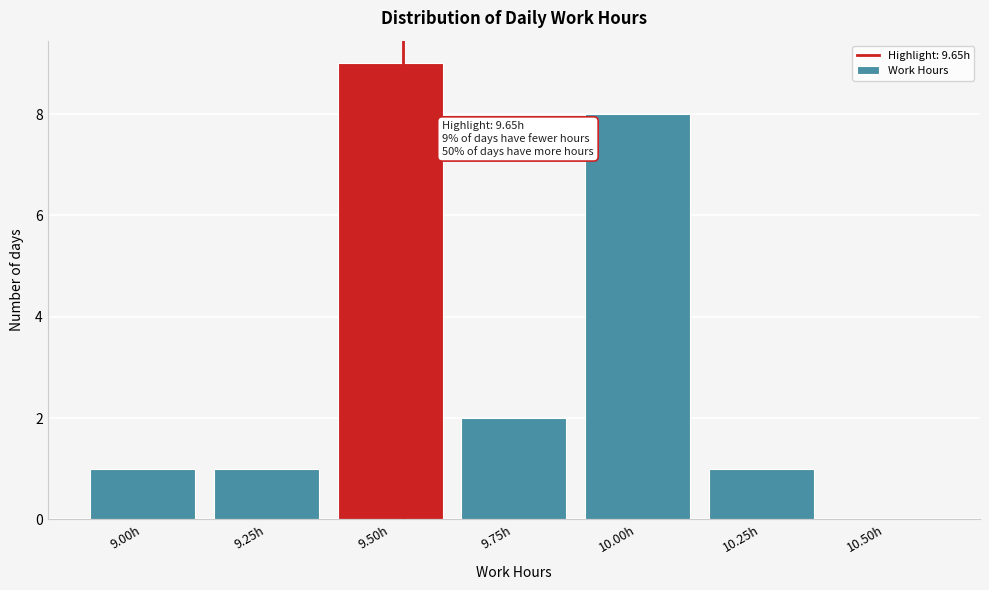

Reading left to right, transcribe all the data shown in this chart.

9.00h=1	9.25h=1	9.50h=9	9.75h=2	10.00h=8	10.25h=1	10.50h=0